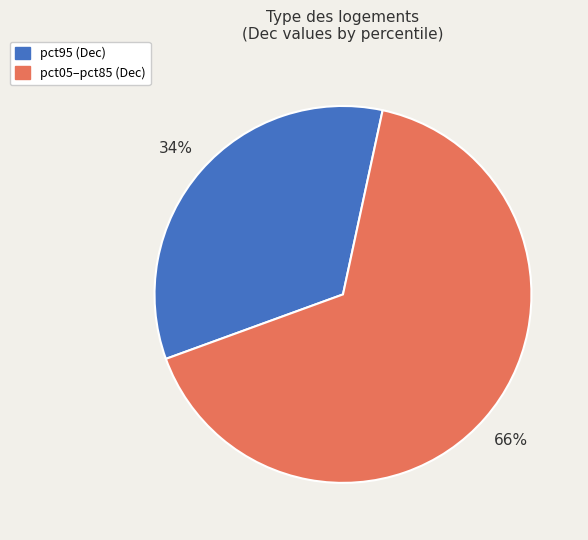

How many slices are in this pie chart?

2